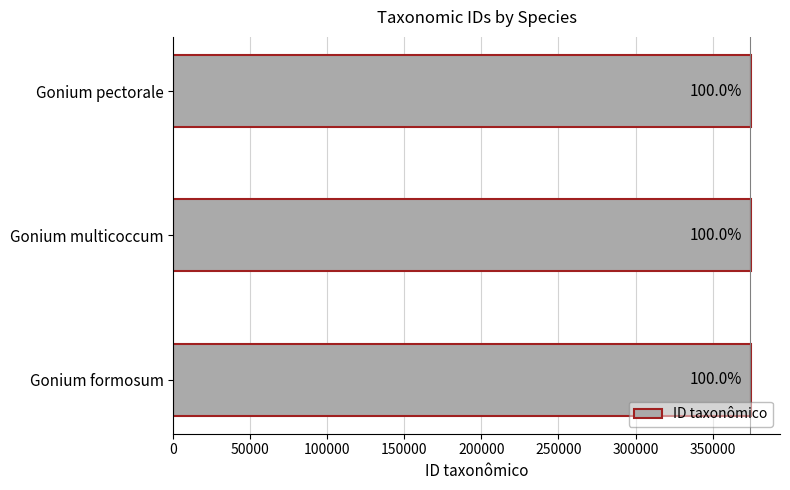

Are the bars horizontal?

Yes